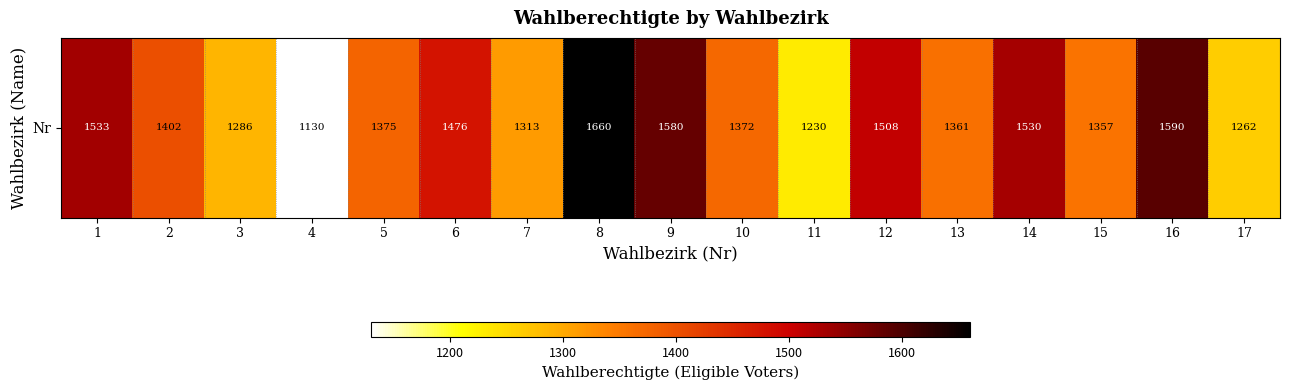

Rank the categories by value from highest to lowest.

8, 16, 9, 1, 14, 12, 6, 2, 5, 10, 13, 15, 7, 3, 17, 11, 4